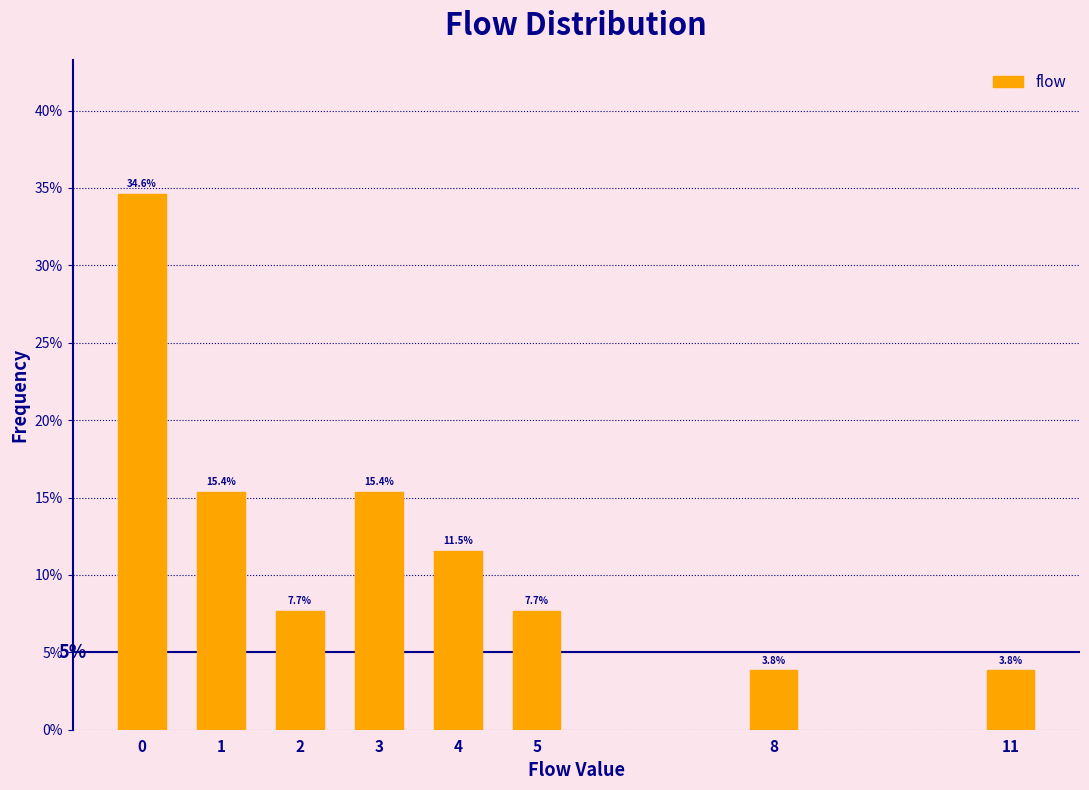

Reading left to right, extract all data points from this chart.

0=34.6	1=15.4	2=7.7	3=15.4	4=11.5	5=7.7	8=3.8	11=3.8